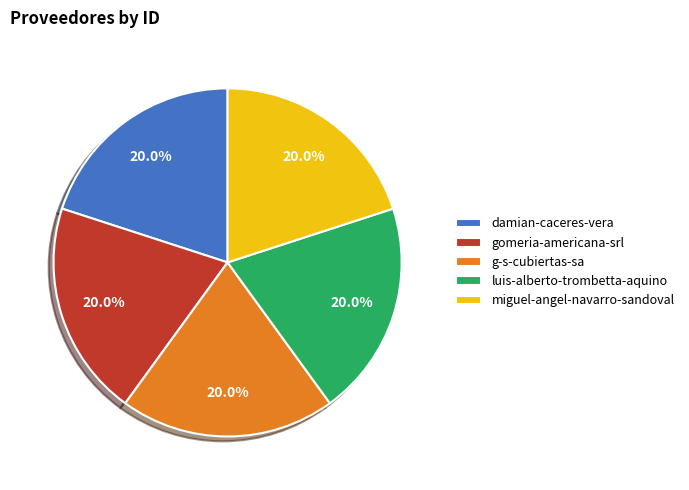

Is luis-alberto-trombetta-aquino the majority of the pie?

No